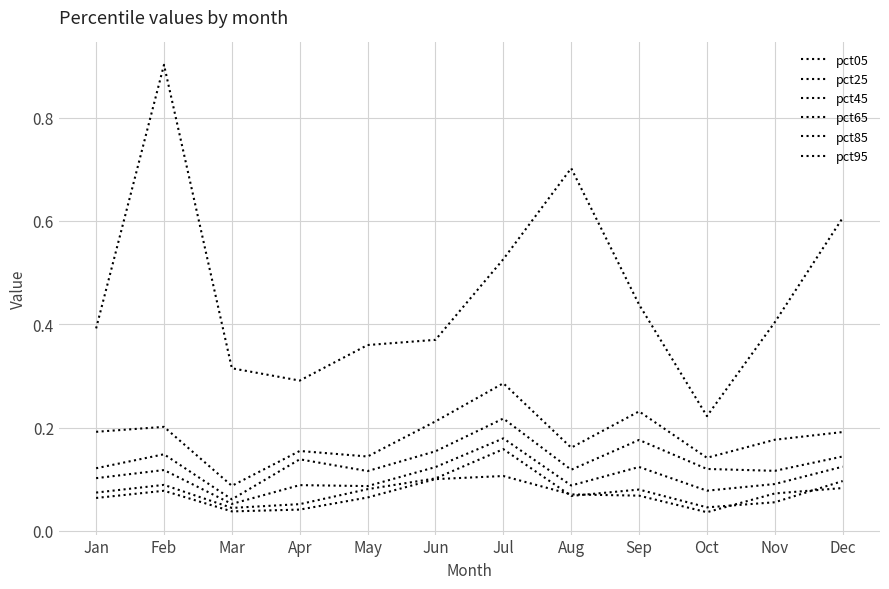

How many lines are shown in the chart?

6